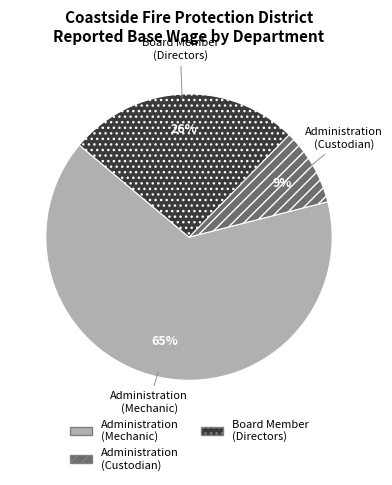

Is there a majority slice in this chart?

Yes